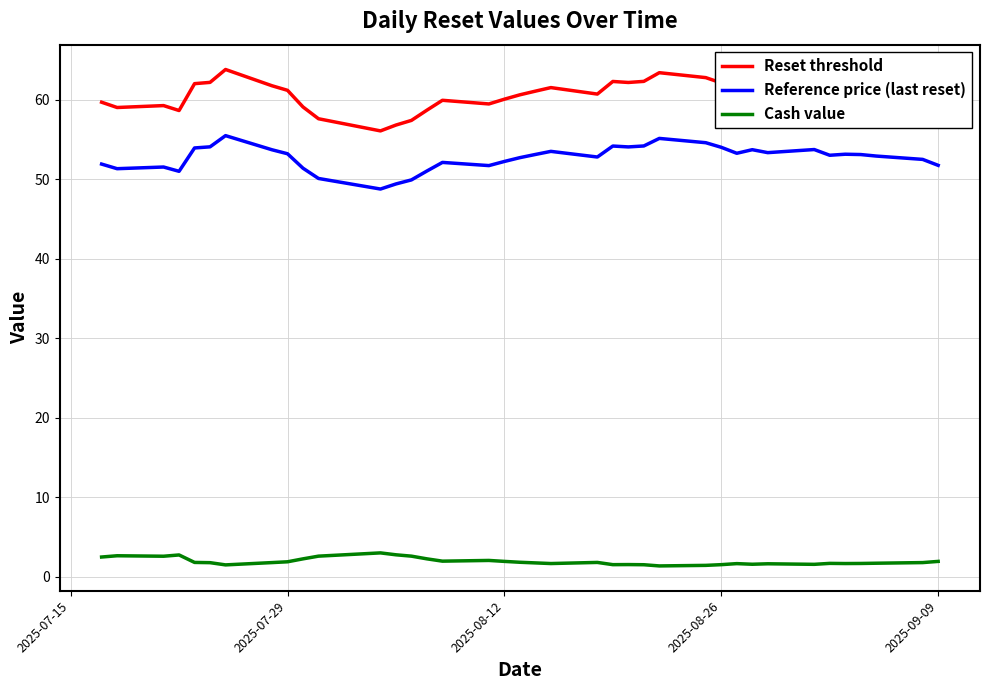

True or false: Reference price (last reset) and Reset threshold cross at least once.

False